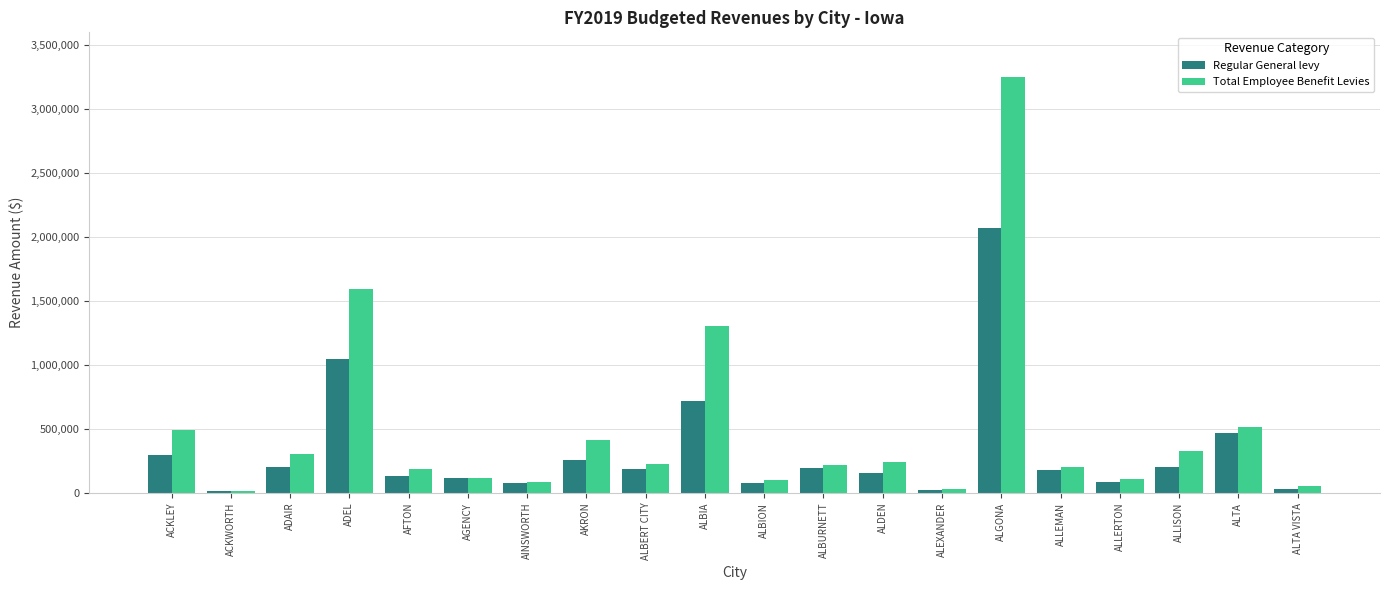

How many data points in Regular General levy are less than 186705?

10